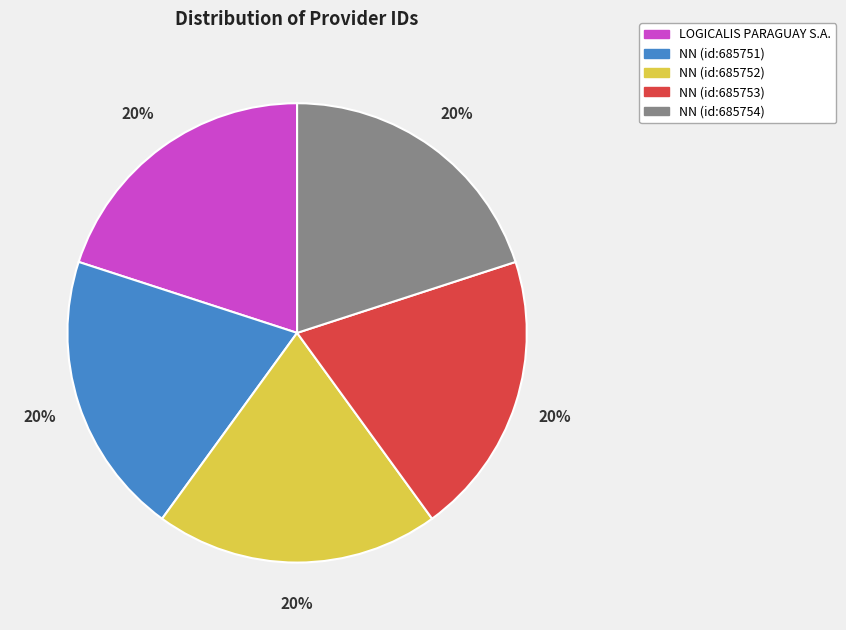

Is NN (id:685751) the majority of the pie?

No